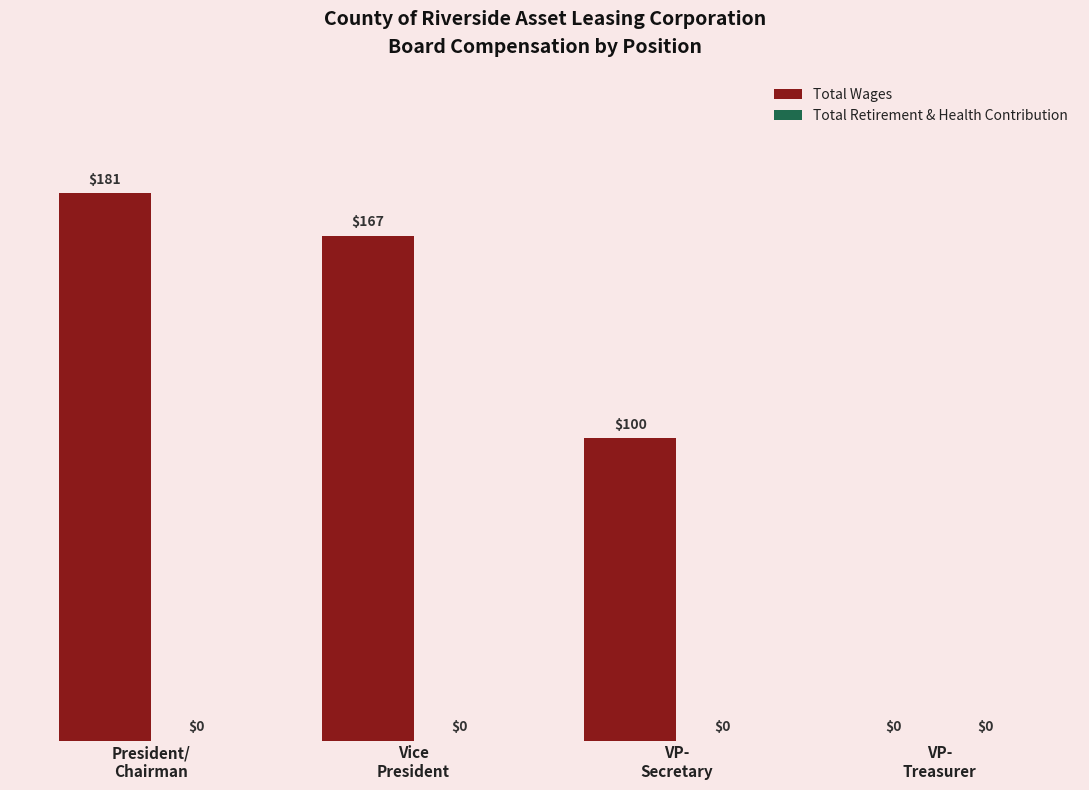

What is the maximum value shown in the chart?

181